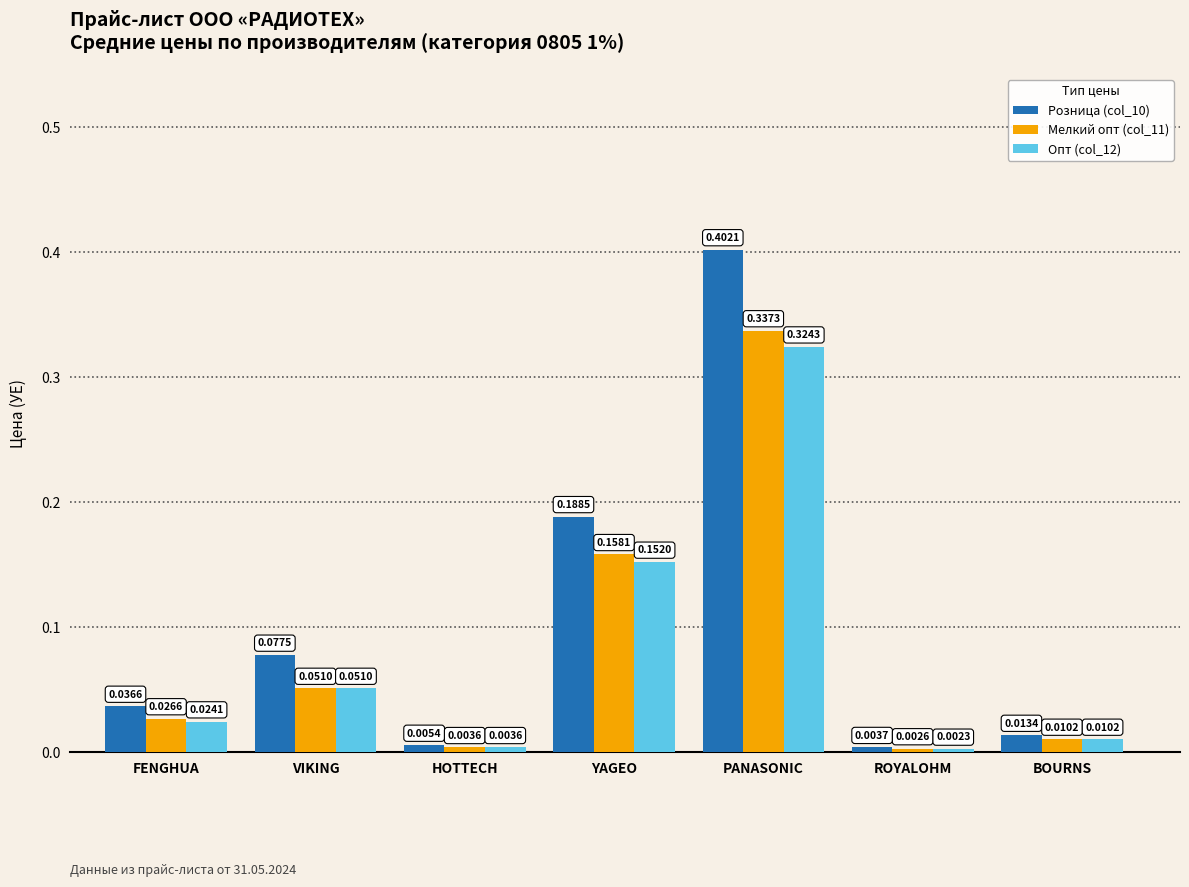

Which label corresponds to the smallest value in the chart?

ROYALOHM